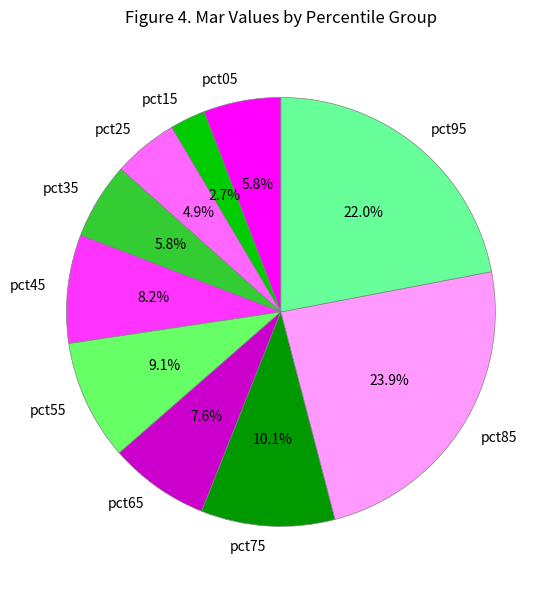

How many segments does this pie chart have?

10